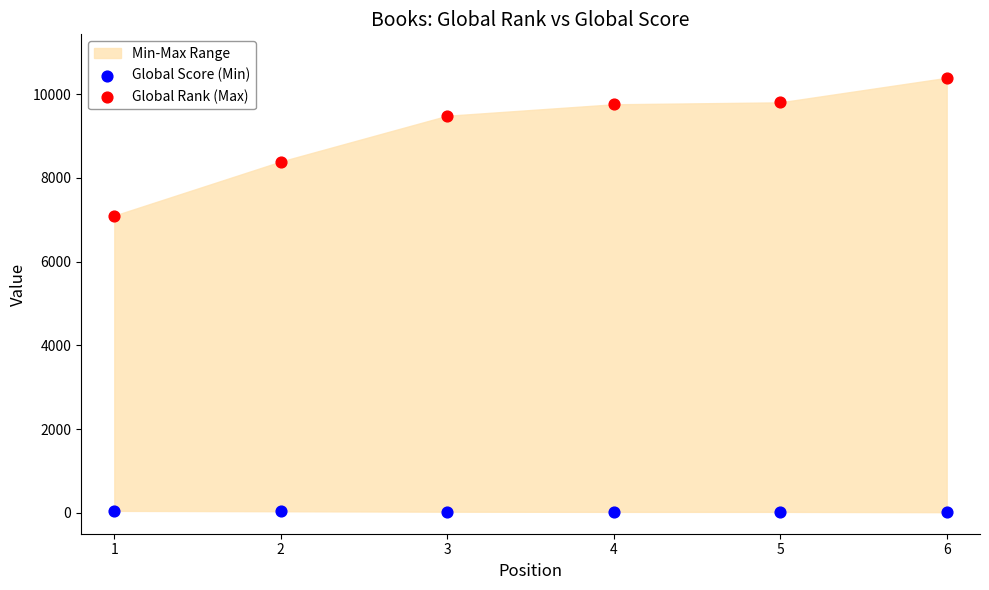

Which series has the largest Y range (max minus min)?

Global Rank (Max)